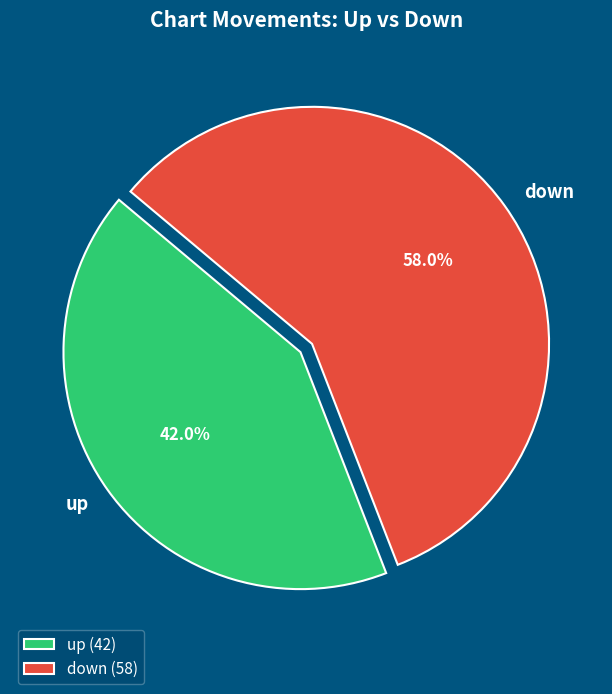

How much of the chart is everything except up?

58.0%